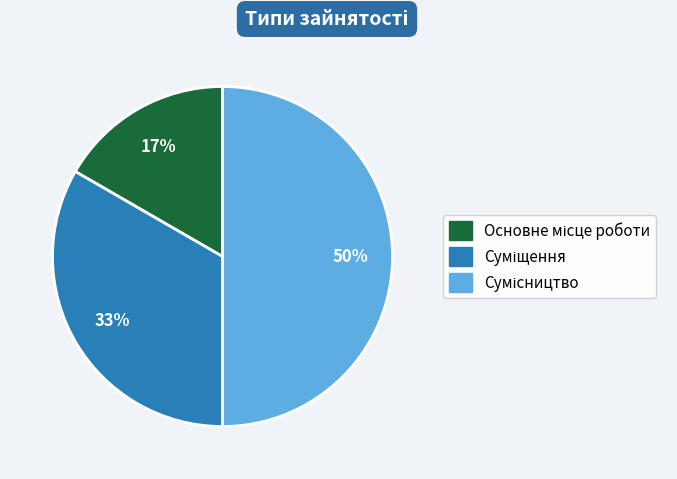

To the nearest percent, what is the average slice percentage?

33%